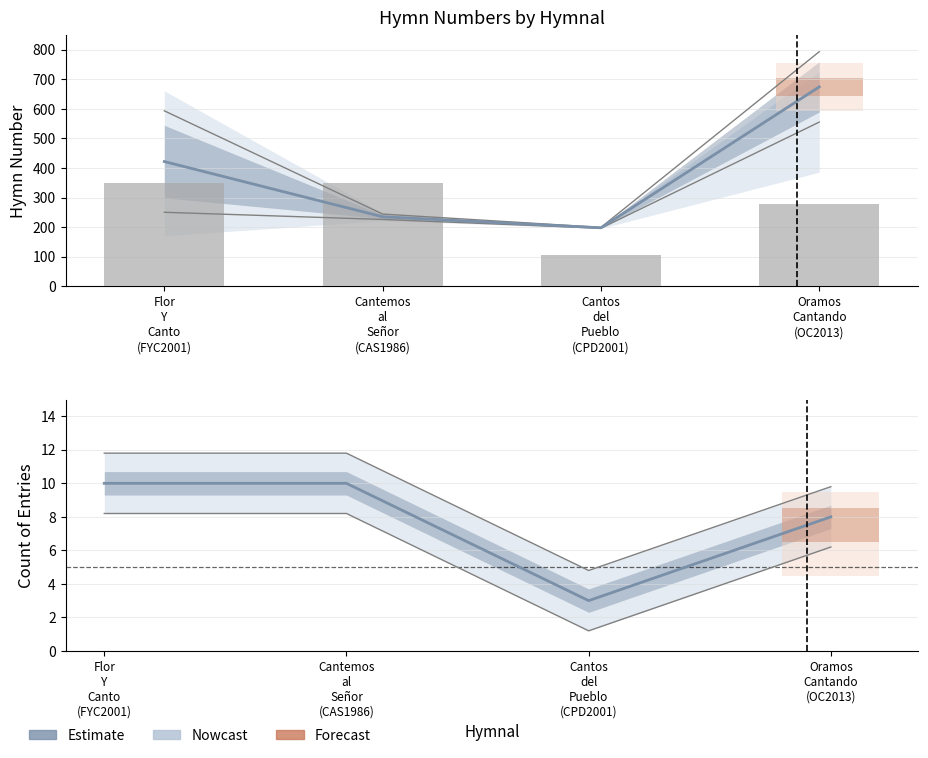

Which category has the lowest value across all series?

Cantos
del
Pueblo
(CPD2001)